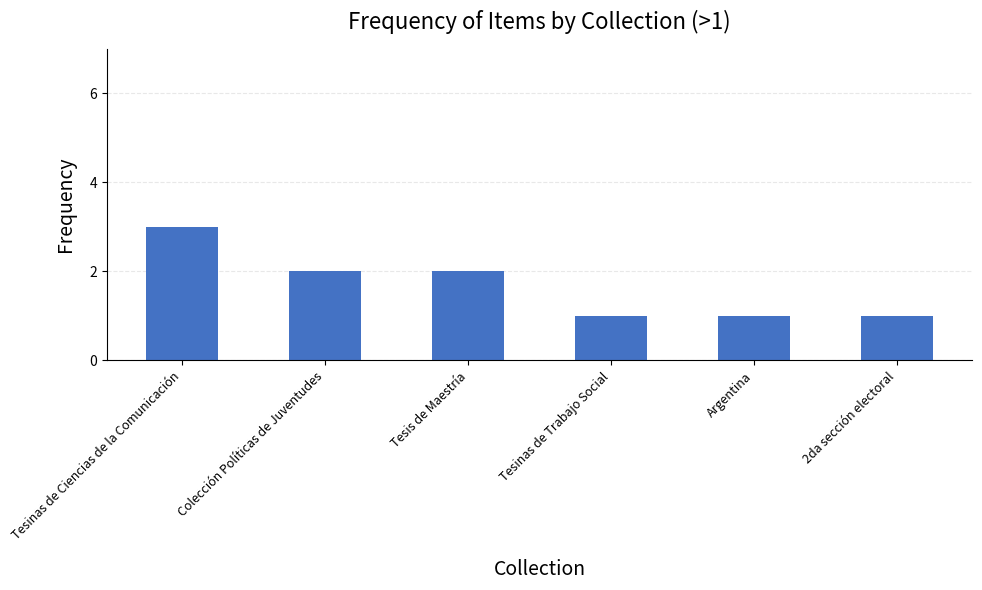

Reading left to right, extract all data points from this chart.

Tesinas de Ciencias de la Comunicación=3	Colección Políticas de Juventudes=2	Tesis de Maestría=2	Tesinas de Trabajo Social=1	Argentina=1	2da sección electoral=1